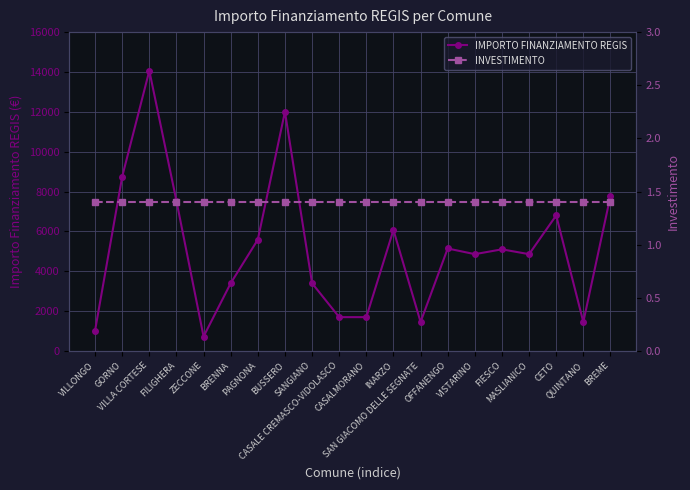

Does the chart have visible grid lines?

Yes